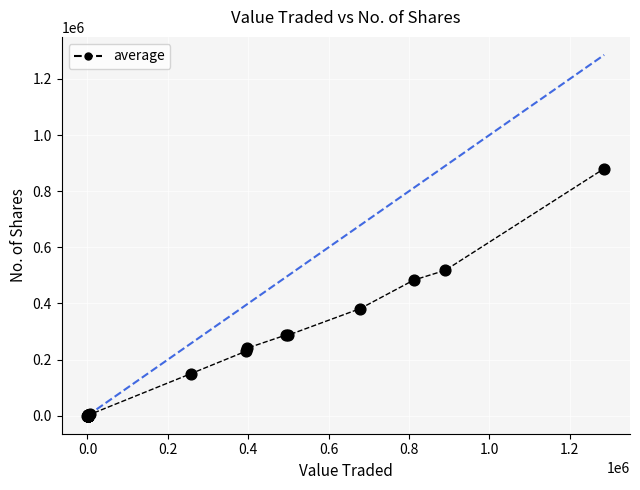

What Y value in the scatter plot is closest to 440288?

483124